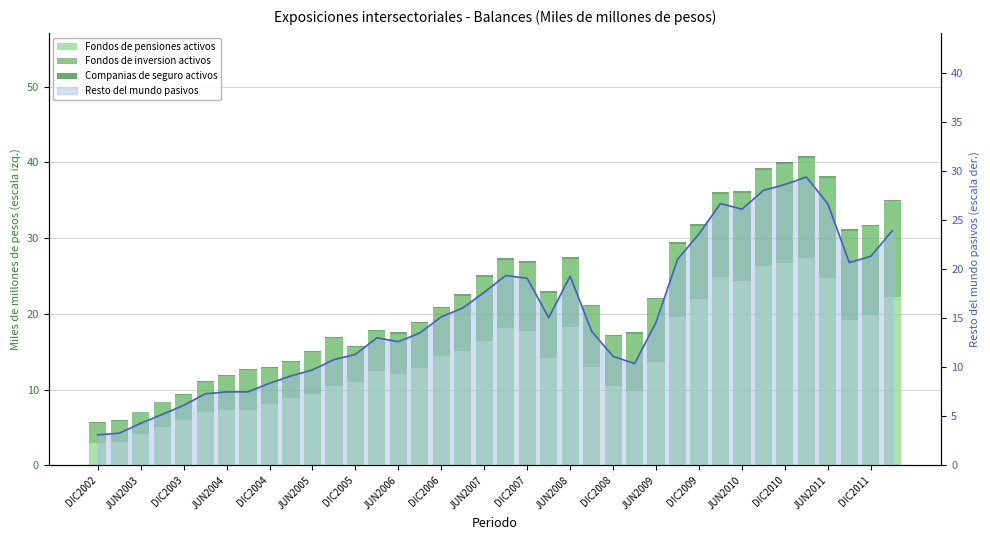

True or false: Fondos de pensiones activos has a value of 1.7 at DIC2002.

False